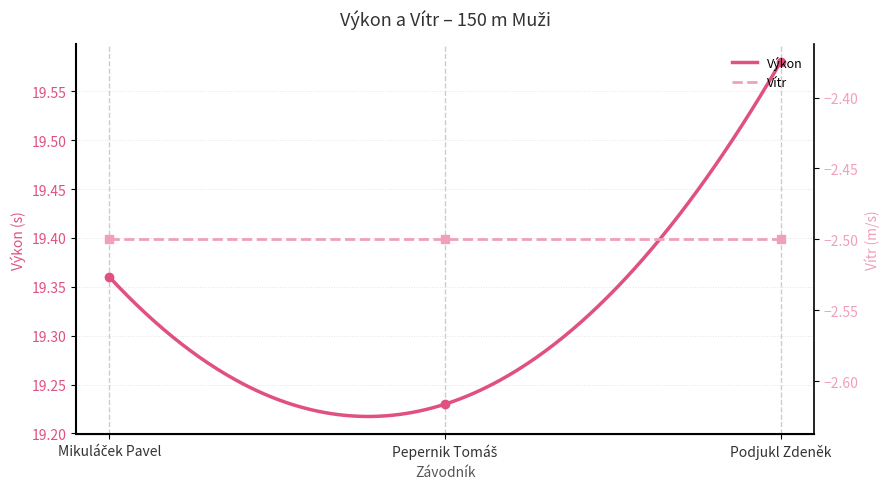

What is the label of the 1st point from the left?

Mikuláček Pavel